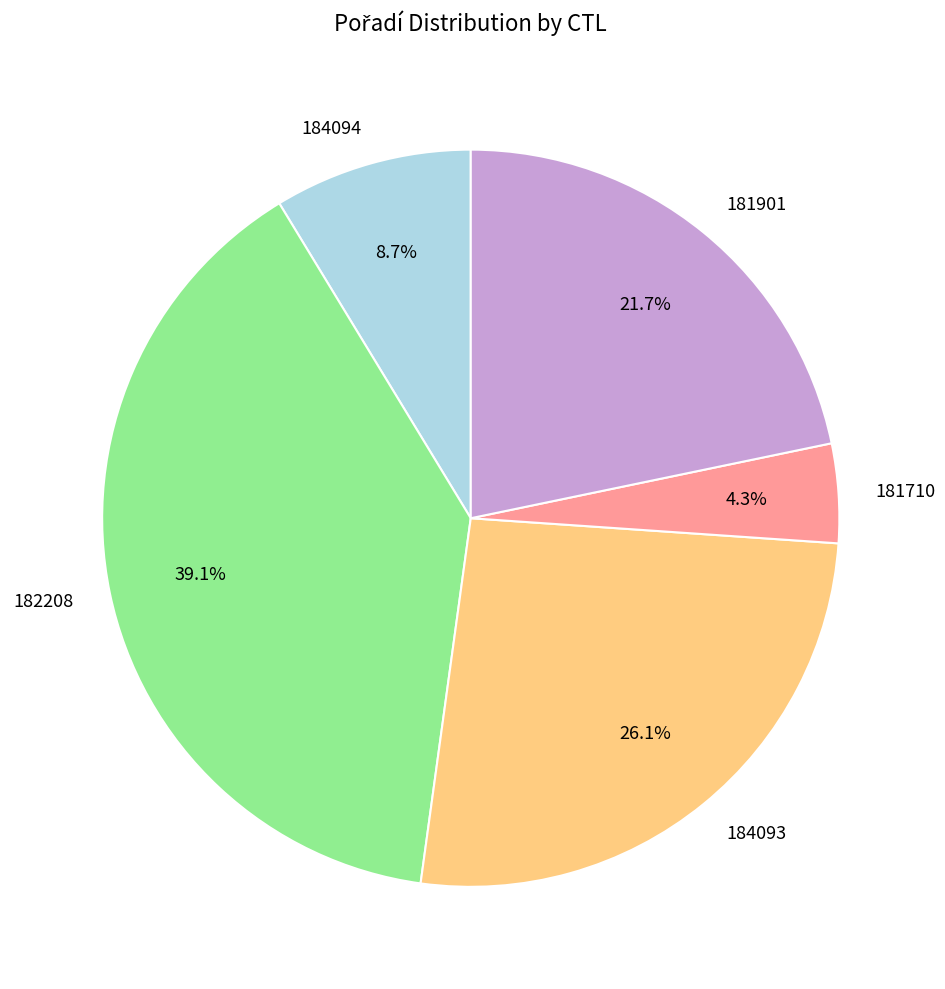

To the nearest percent, what is the difference between the largest and smallest slice percentages?

35%